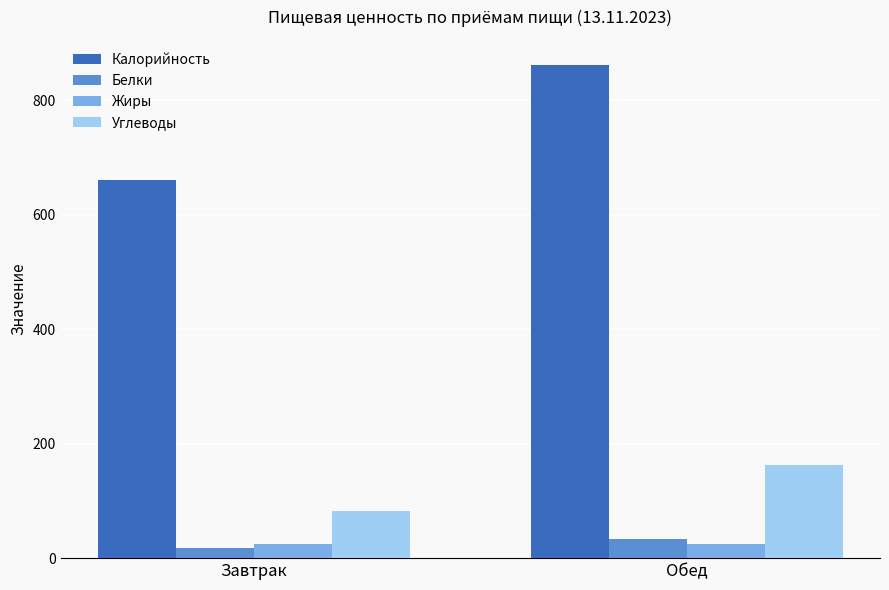

What is the difference between the Жиры values at Завтрак and Обед?

1